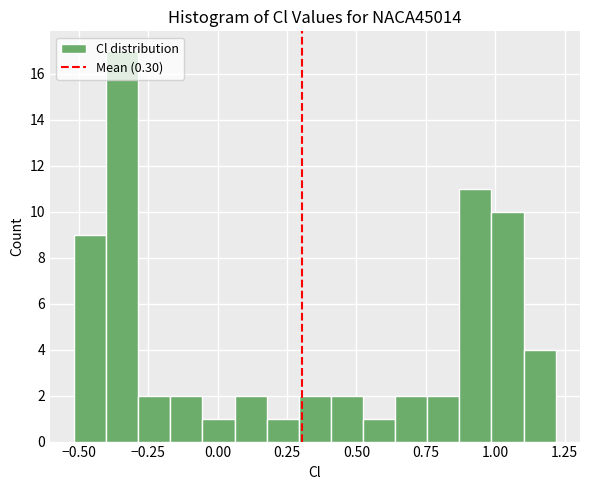

Around what value on the x-axis is the tallest bar? Give the approximate position of its centre, as read against the axis.

-0.35